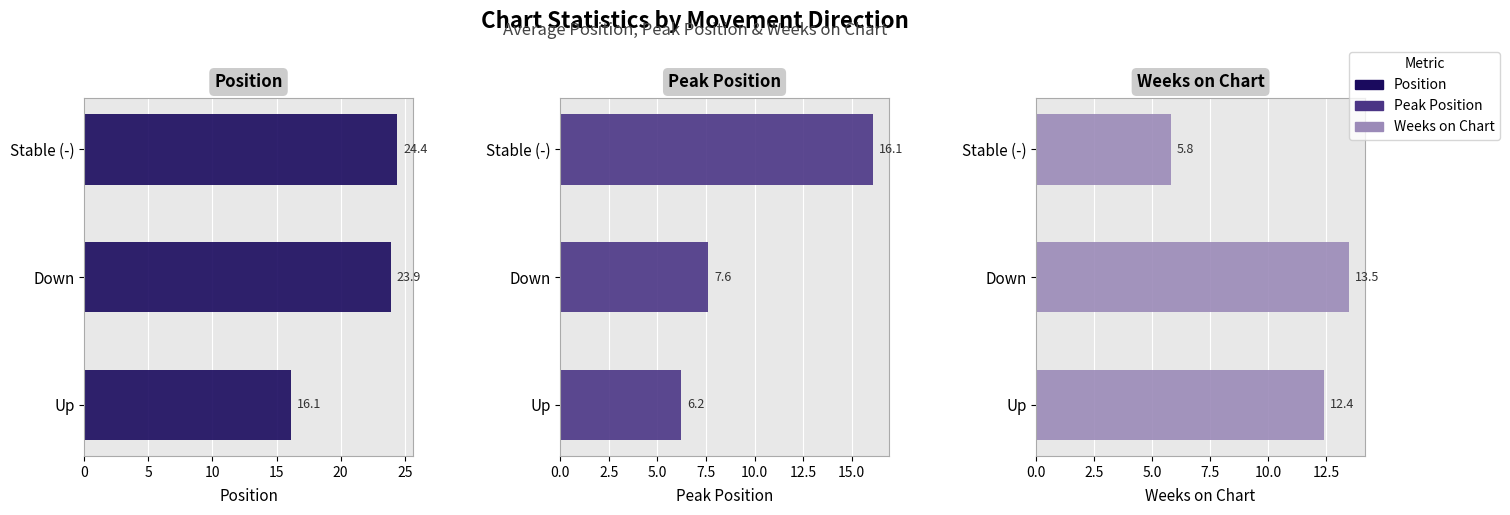

Which series has the widest spread of values?

Peak Position